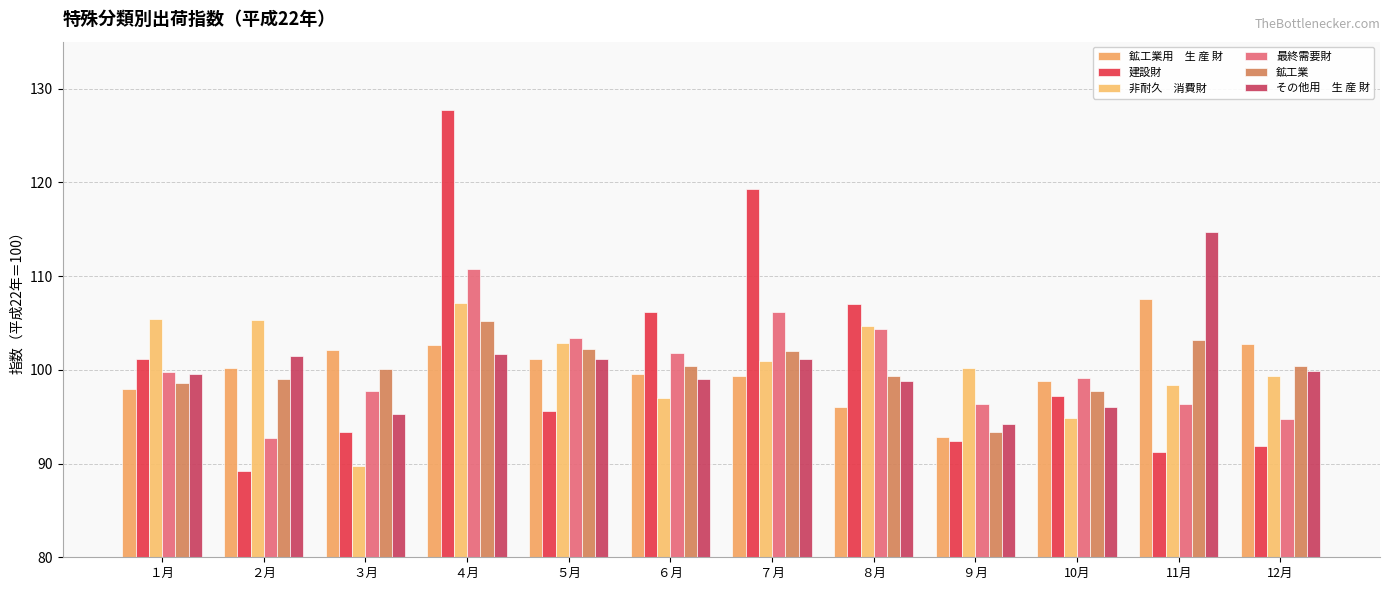

At which category is the sum across all series the highest?

４月